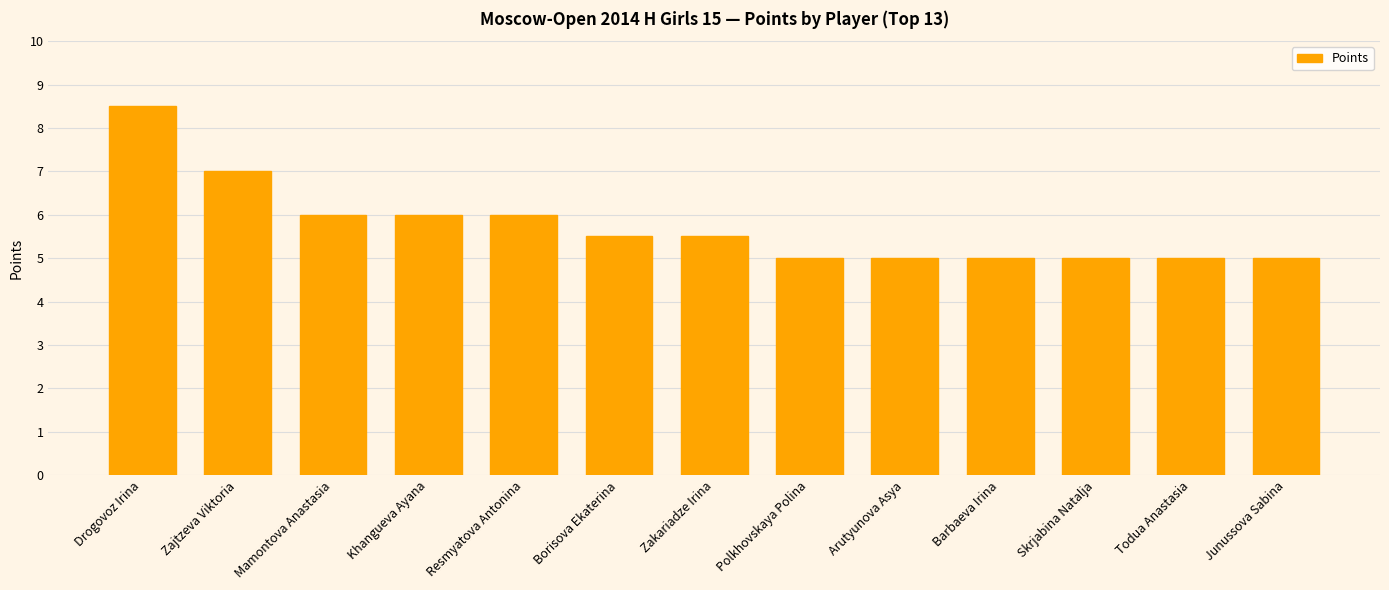

How many series are shown in this chart?

1